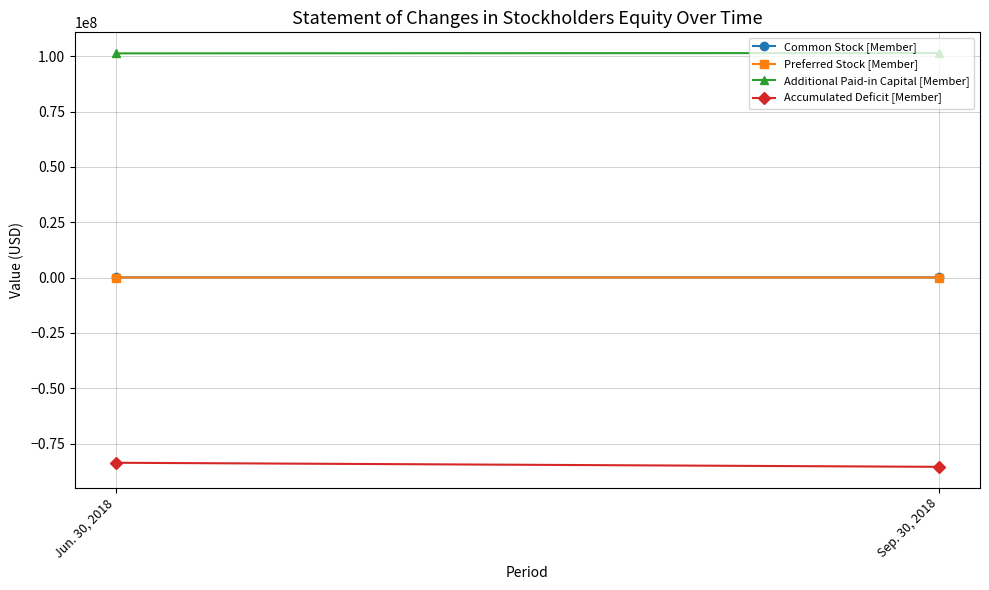

What is the difference between the highest and lowest values at Sep. 30, 2018?

186971022